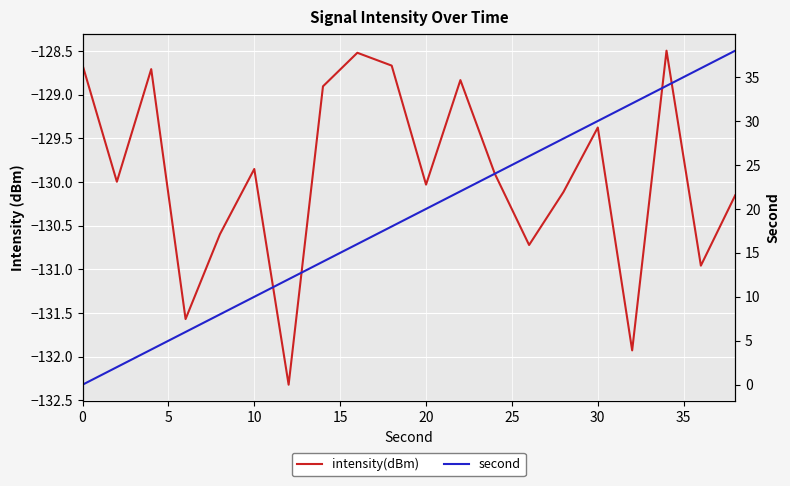

List the series in order of their peak value, lowest first.

intensity(dBm), second